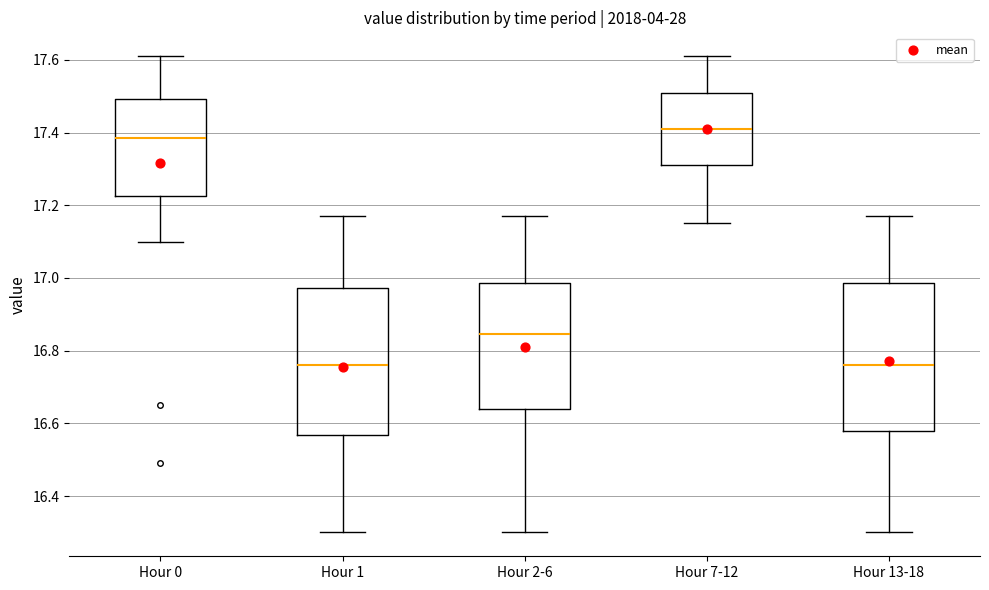

Where does the median line of the box for Hour 1 sit on the y-axis? The values are not printed on the chart, so give them approximately, as read against the axis.

16.76